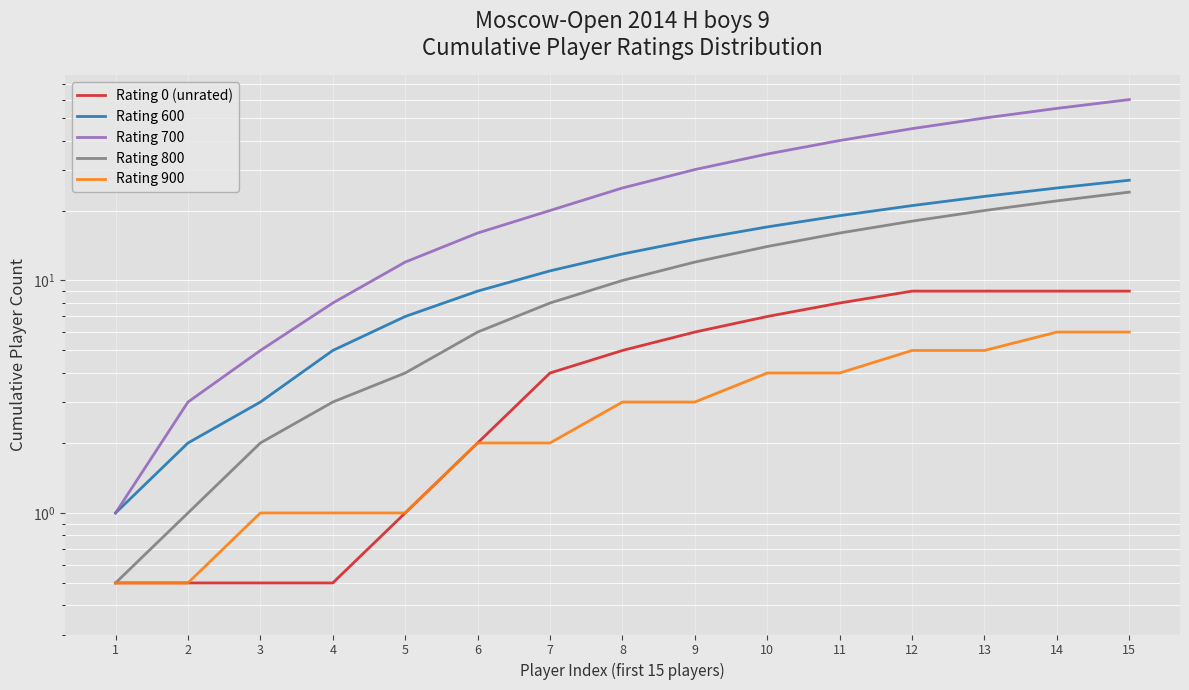

True or false: Rating 800 and Rating 0 (unrated) cross at least once.

False